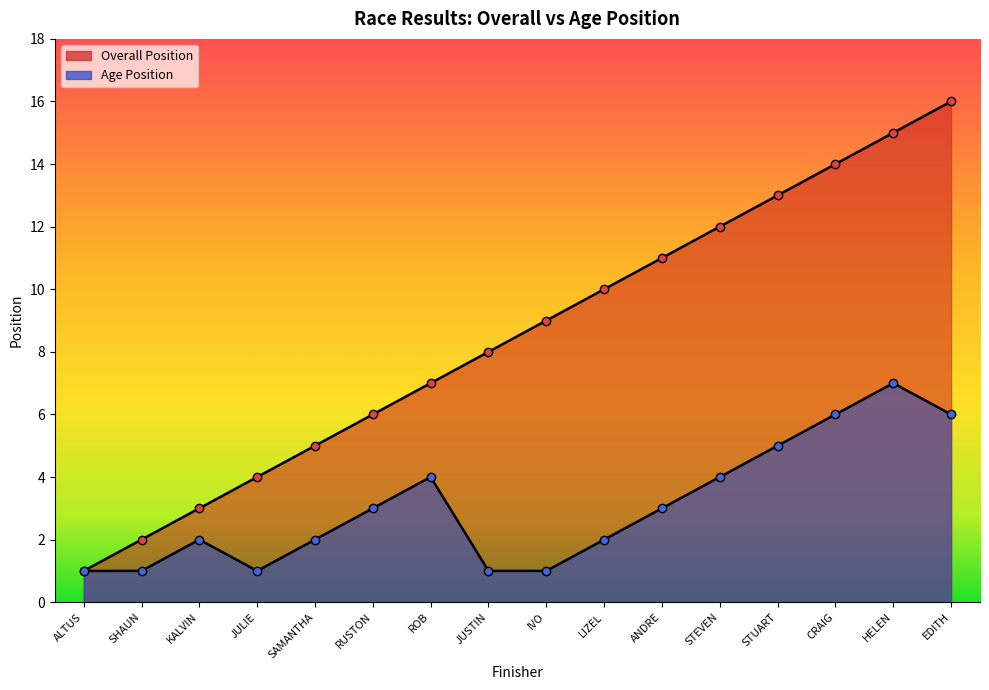

True or false: Overall Position has a value of 19 at STUART.

False